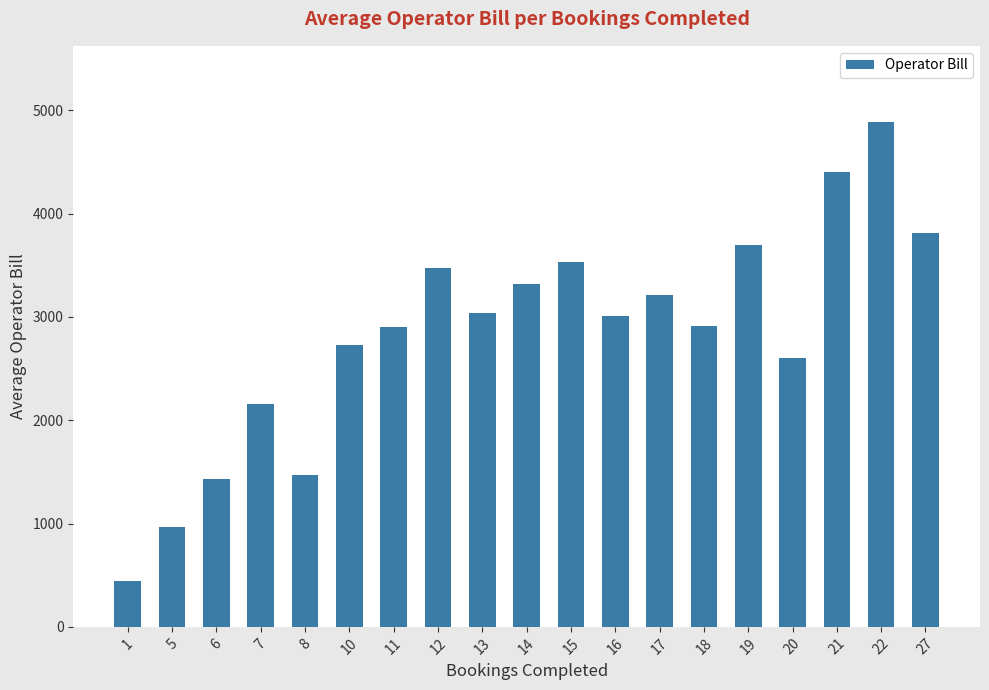

What is the approximate value at 22?

4891.2